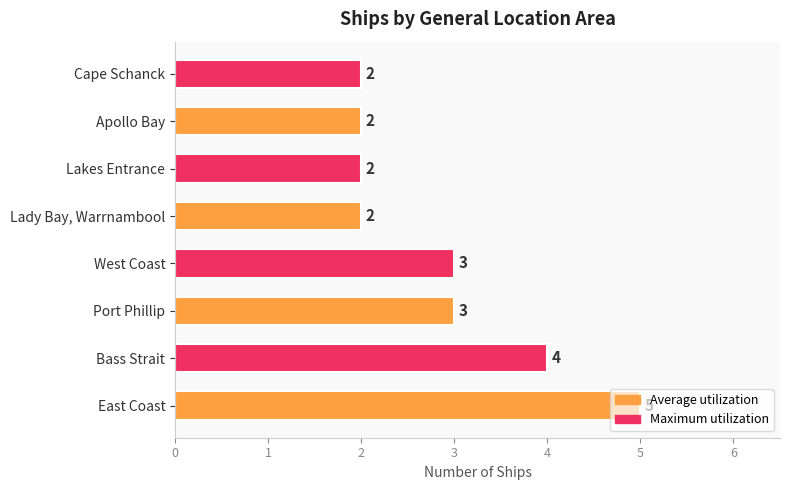

The value at Apollo Bay is 2. True or false?

True